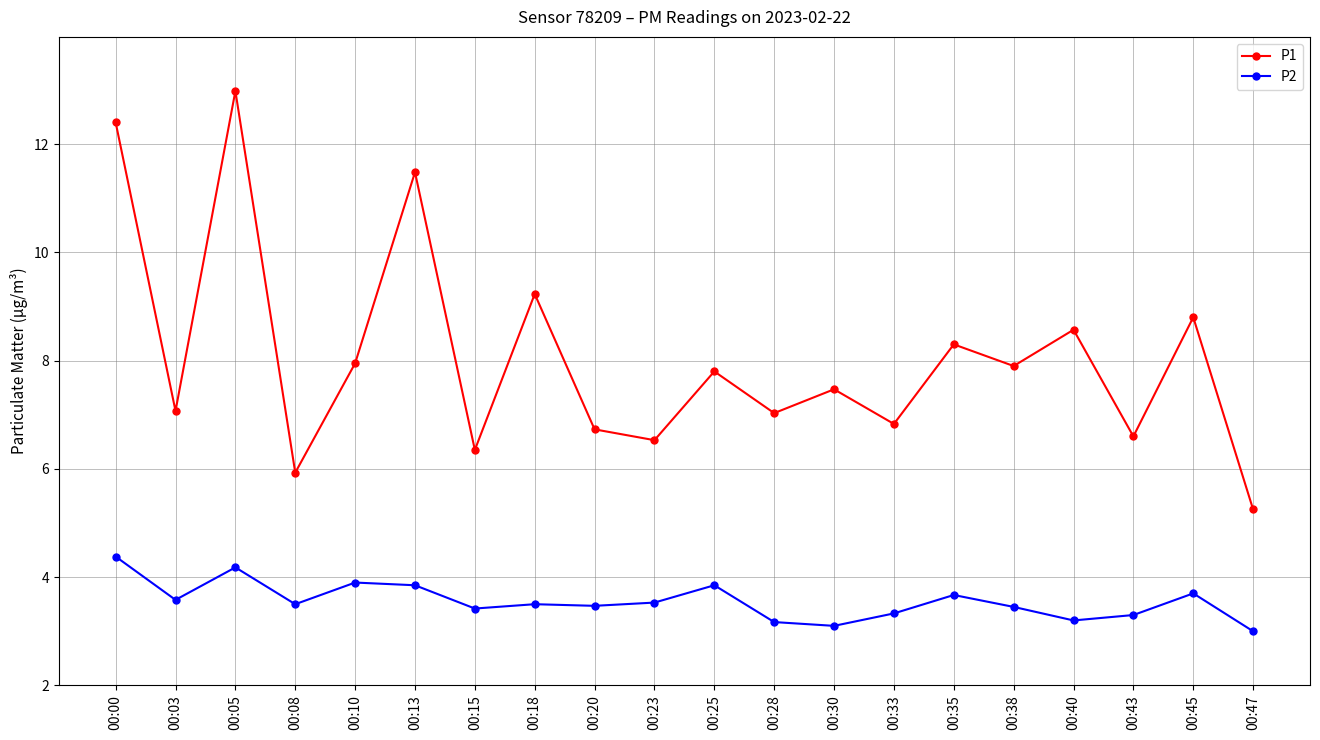

Which label corresponds to the smallest value in the chart?

00:47